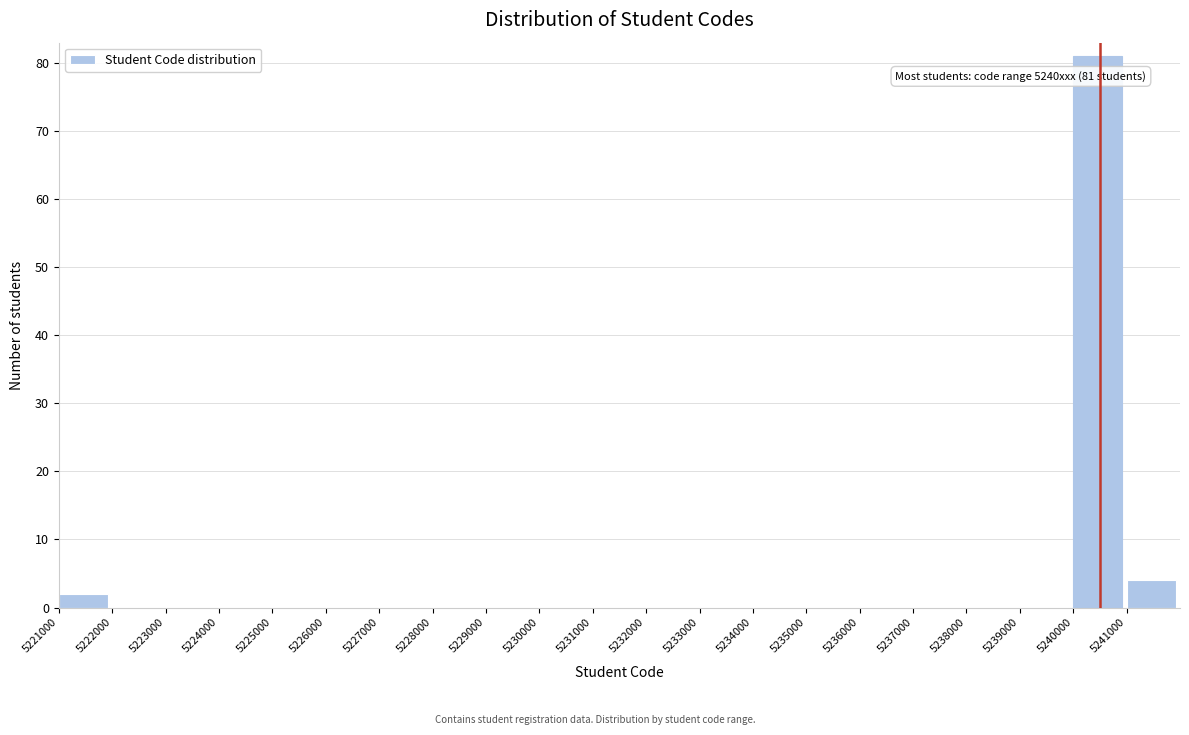

Over which range of the x-axis is the bar tallest?

5240000 to 5241000